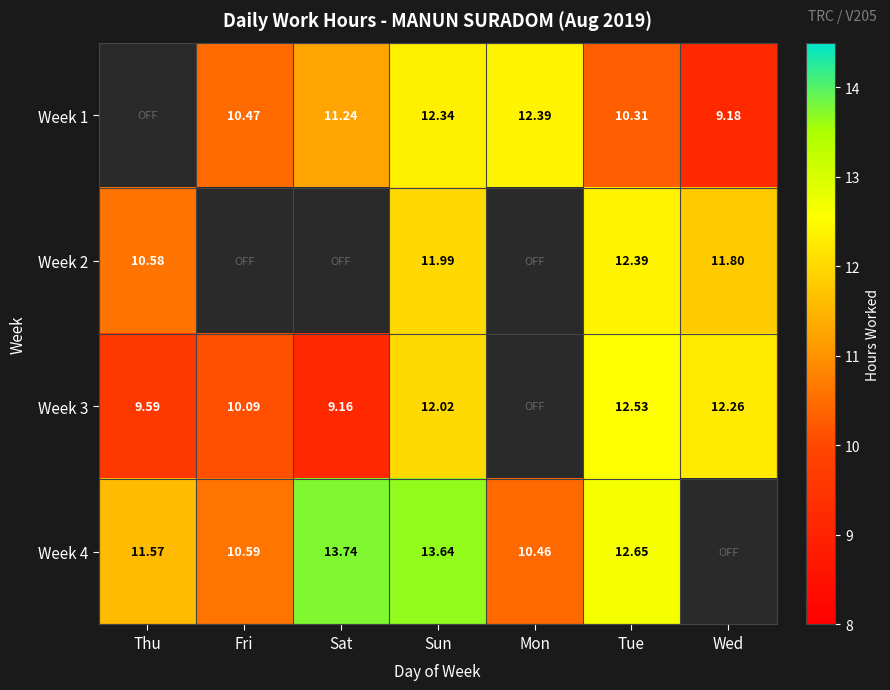

Is the value of Week 2 at Wed greater than the value of Week 3 at Sat?

Yes